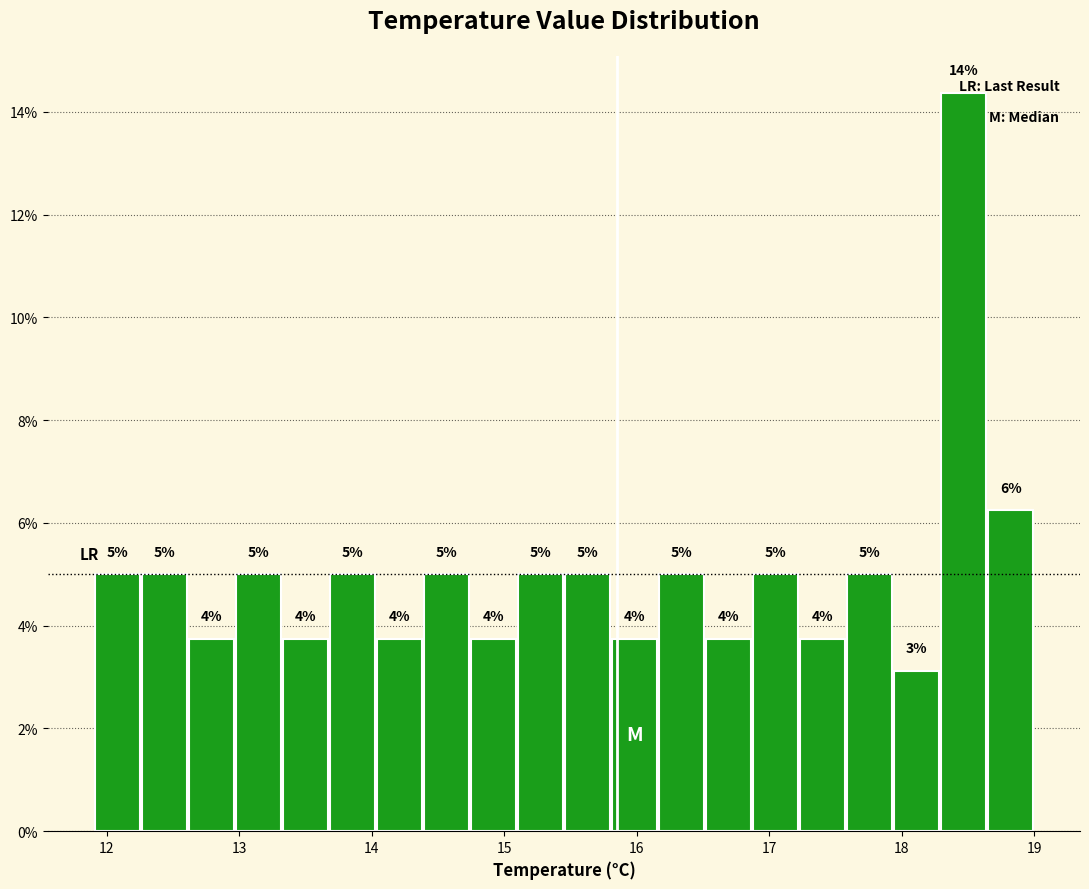

Read against the x-axis, roughly where is the centre of the tallest bar?

18.5